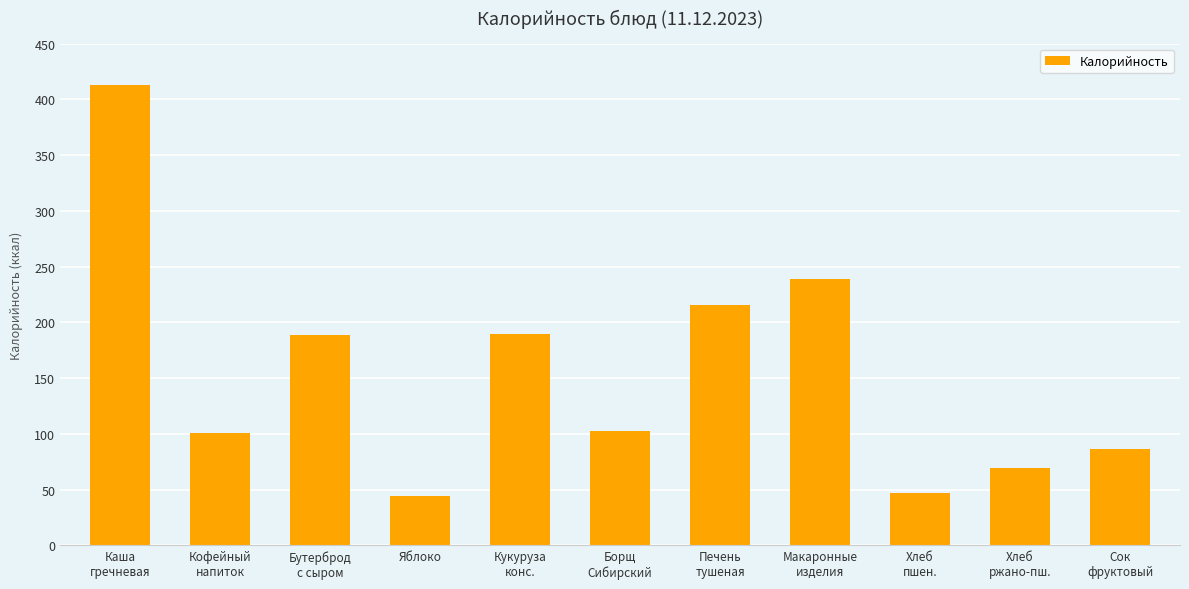

What is the minimum value shown in the chart?

44.4